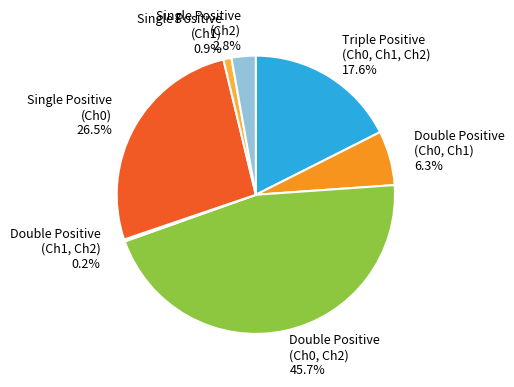

Does any single category account for the majority?

No